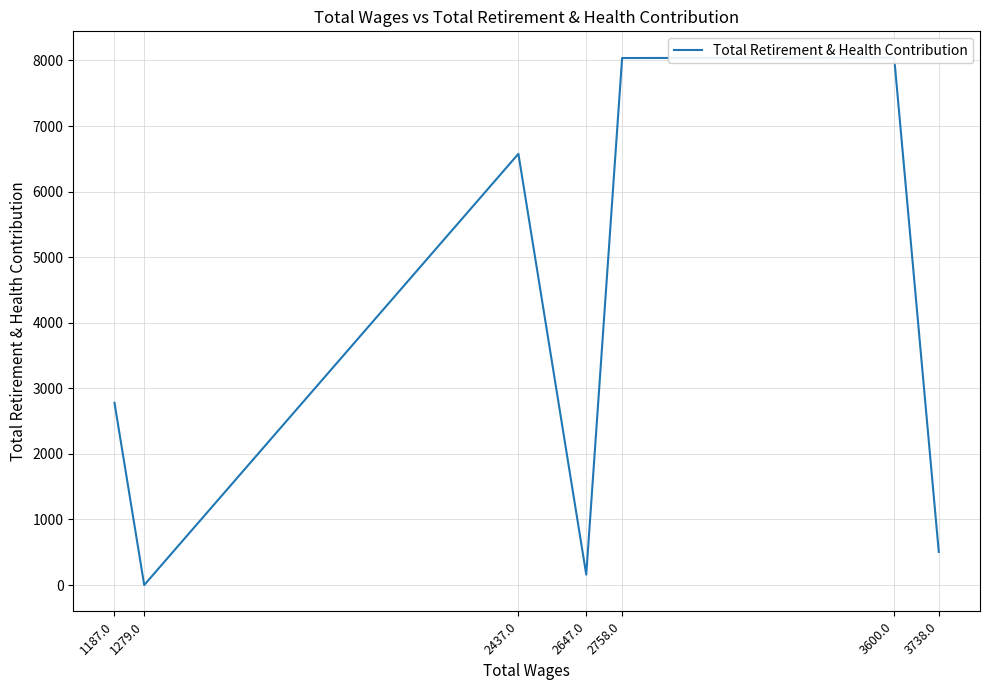

Is this an area chart (filled region under the line)?

No